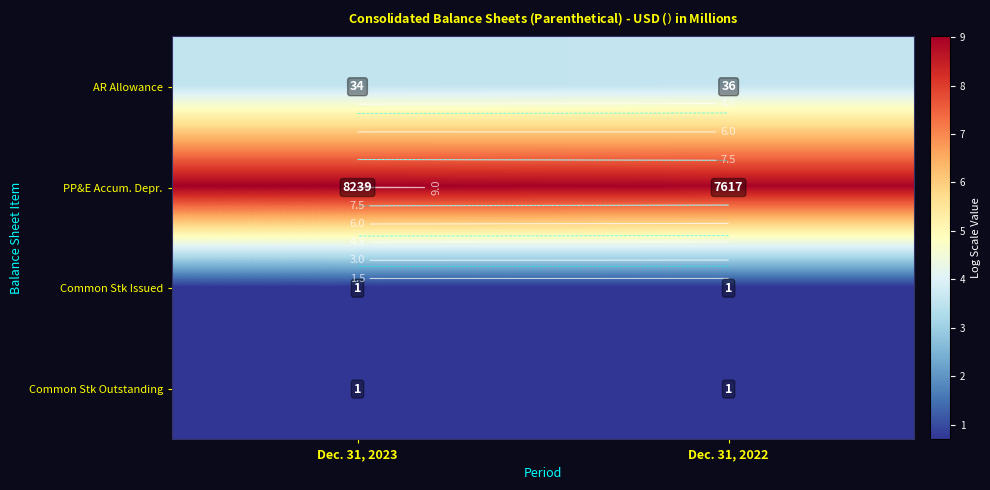

Is it true that Common Stk Outstanding equals 0.2 at Dec. 31, 2022?

False